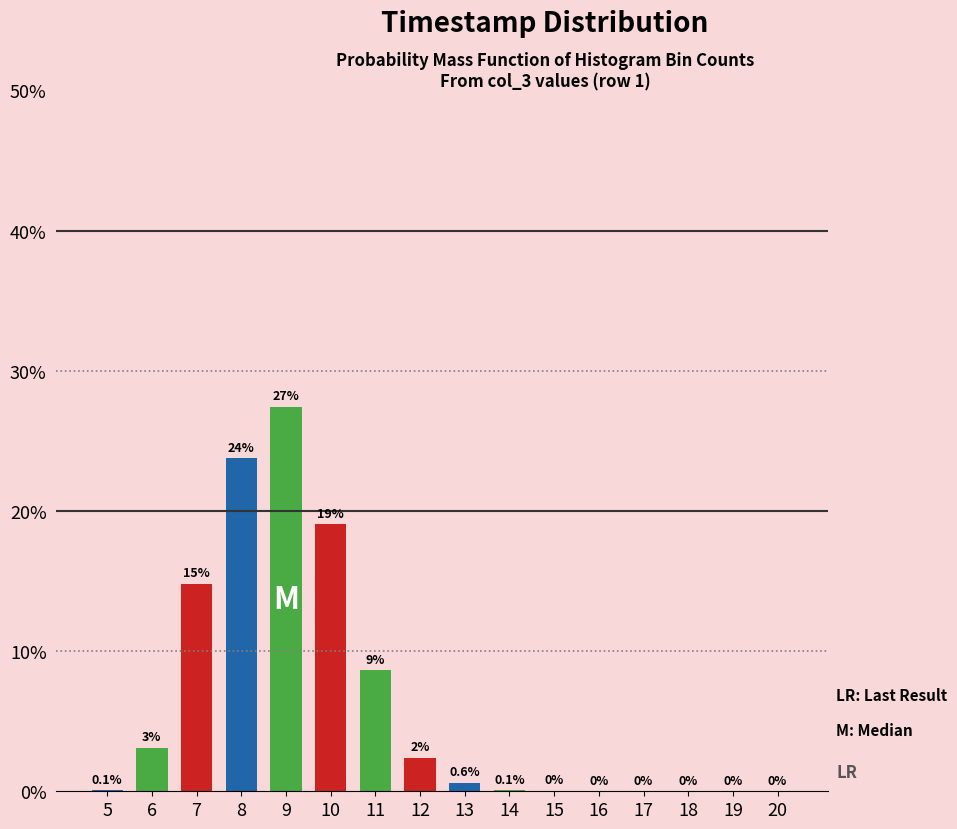

Is it true that the value at 9 is 27.4?

True